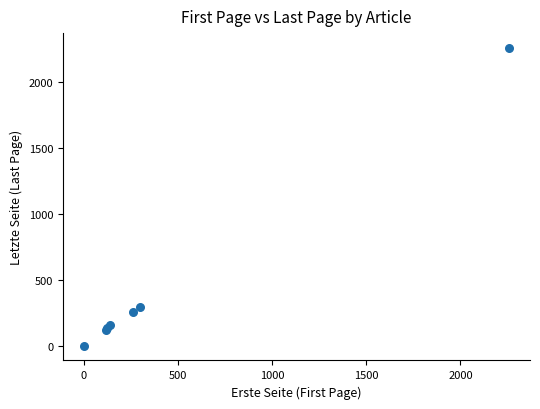

What Y value in the scatter plot is closest to 1132?

300